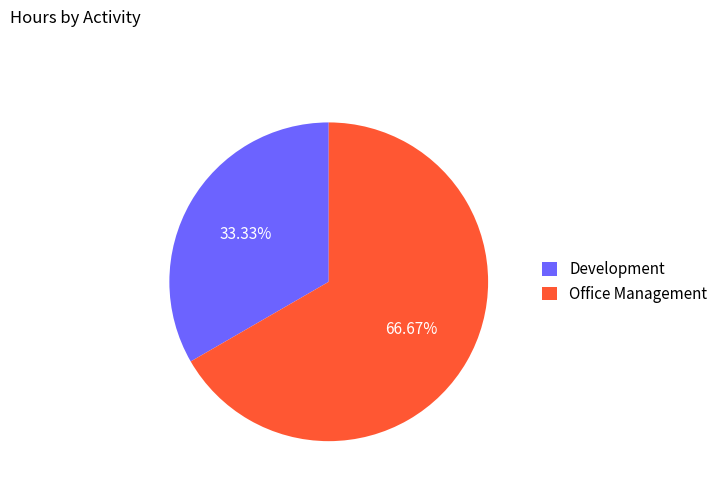

How many slices are in this pie chart?

2